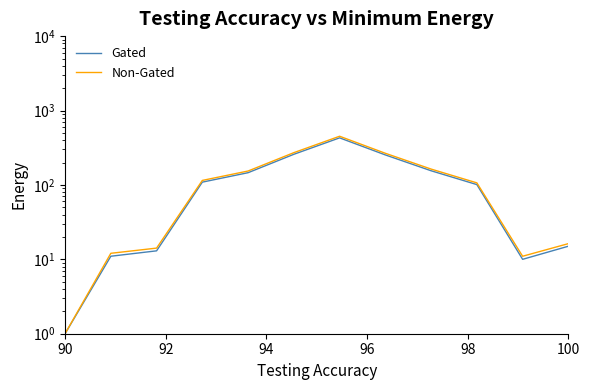

Reading left to right, extract all data points from this chart.

Gated: 1.0	11.0	13.0	109.0	146.0	258.0	429.0	253.0	155.0	101.0	10.0	15.0
Non-Gated: 1.0	12.1	14.2	115.0	153.8	271.4	451.0	266.2	163.2	106.6	11.0	16.2